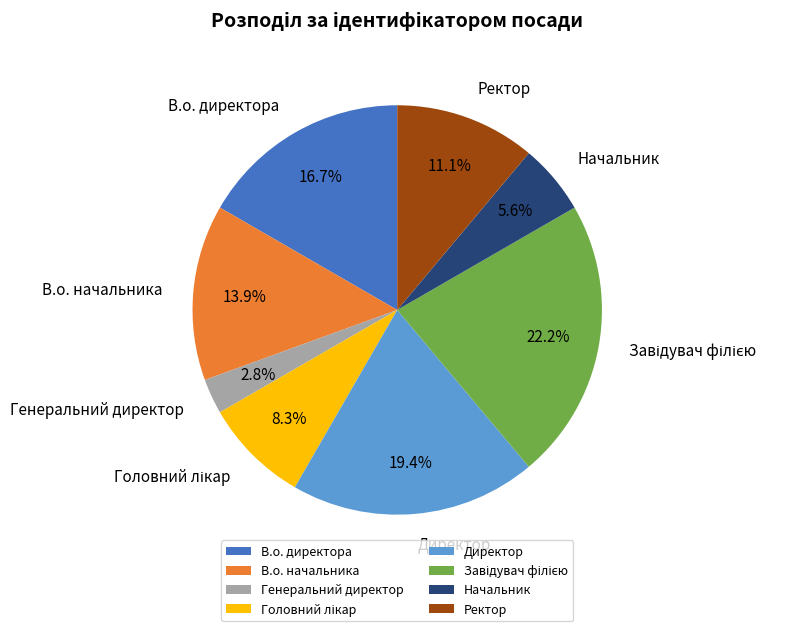

Combined, do Генеральний директор and В.о. начальника account for over 50%?

No